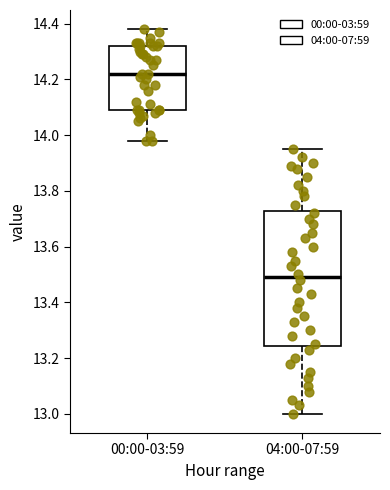

Which box's median line is the highest?

00:00-03:59